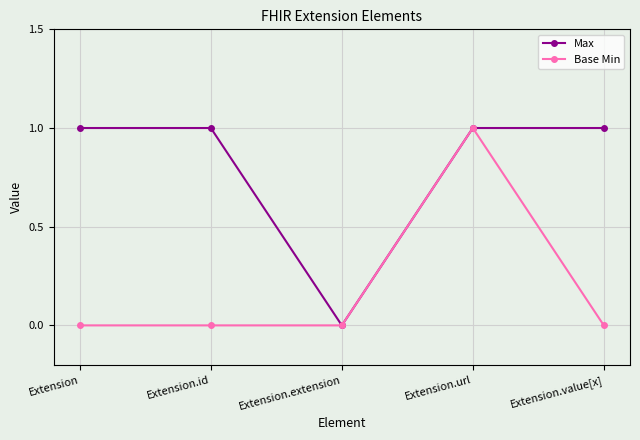

Count the Base Min values in the range 0 to 1.

5